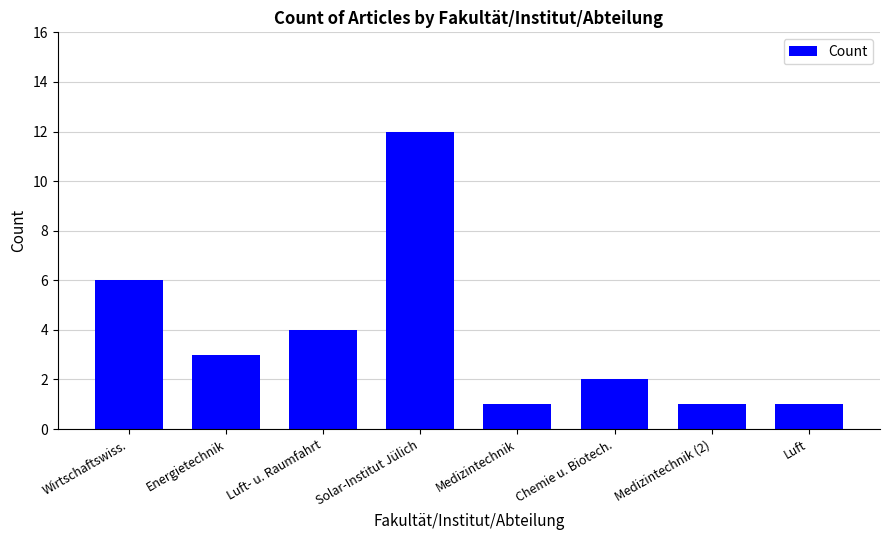

What is the approximate value at Chemie u. Biotech.?

2